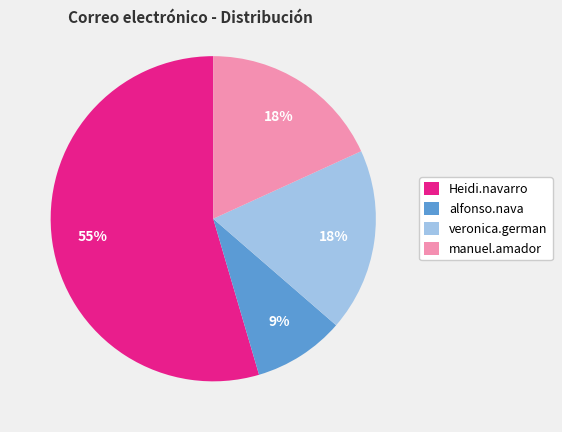

Is Heidi.navarro the majority of the pie?

Yes